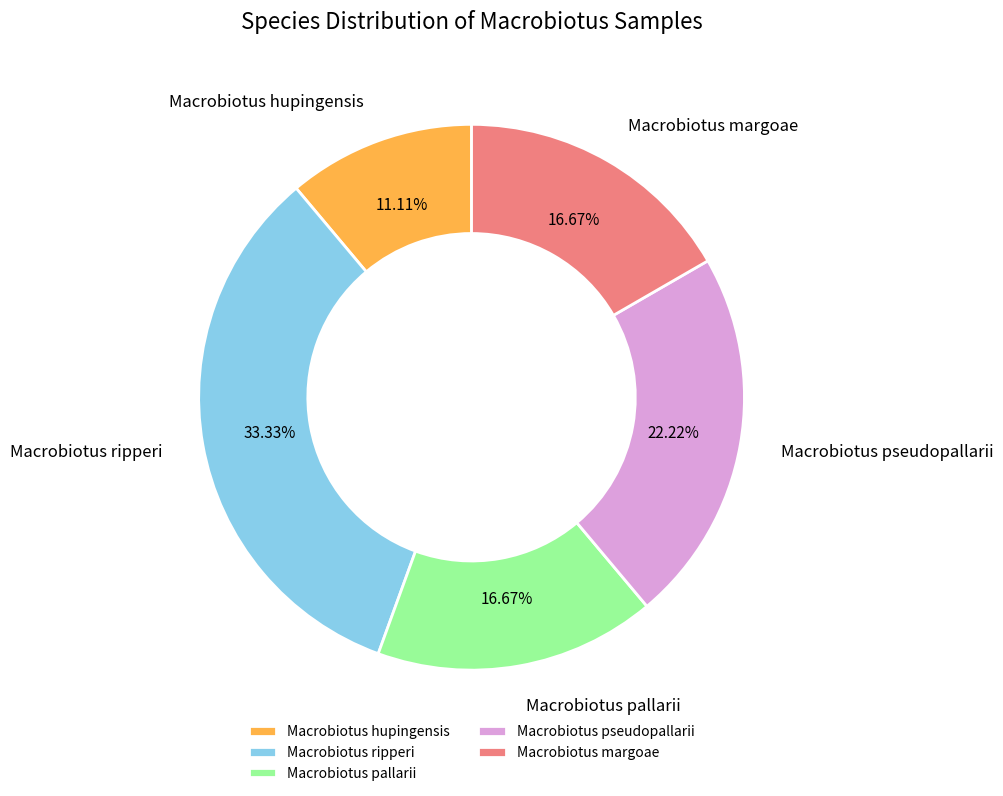

What is the ratio of the value at Macrobiotus margoae to the value at Macrobiotus pallarii?

1.0